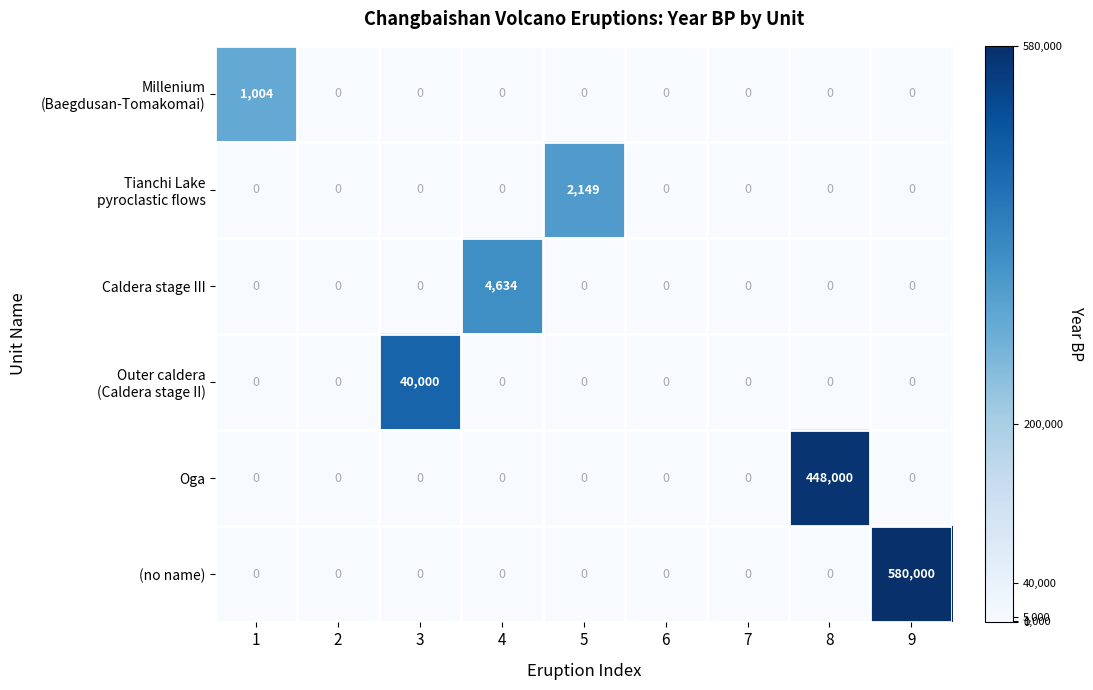

What is the total value across all series at 8?

448000